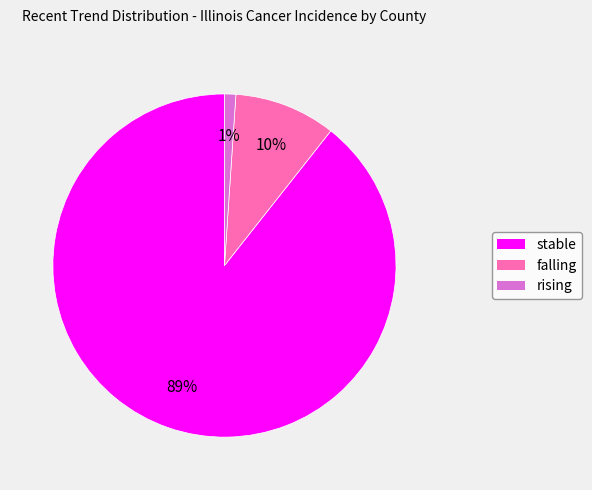

What is the largest slice in the pie chart?

stable